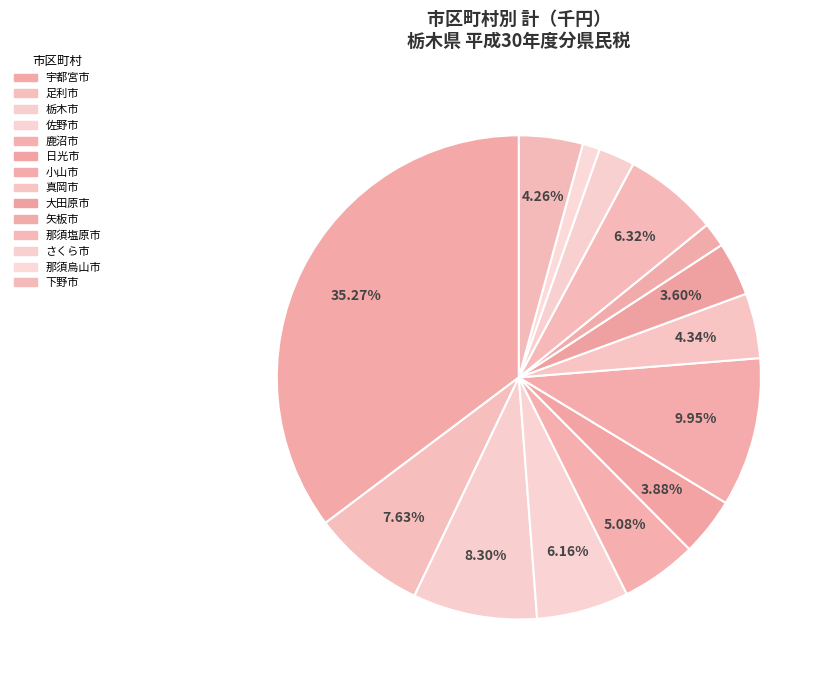

Count the number of slices in the pie.

14